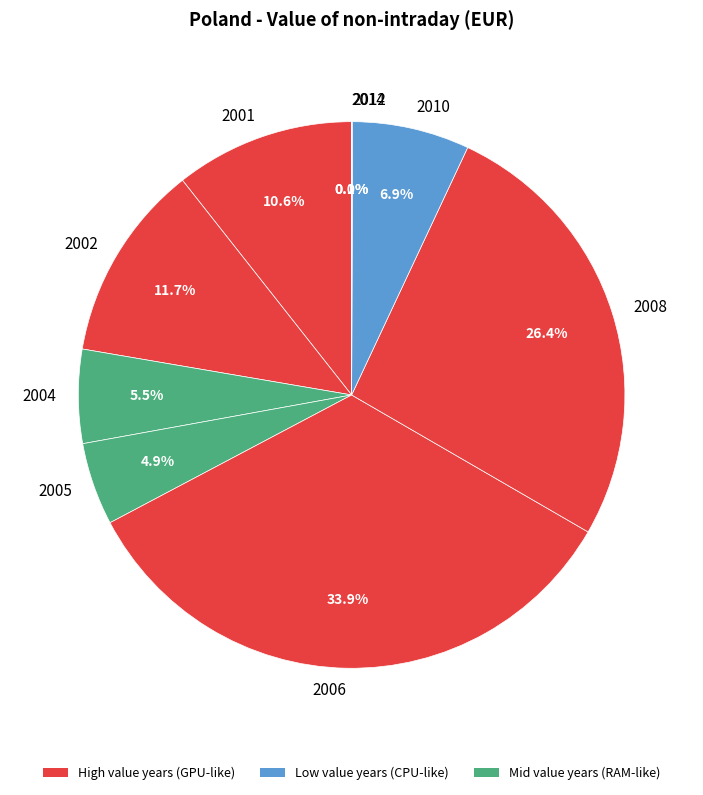

What percentage is the 2002 slice, to the nearest percent?

12%